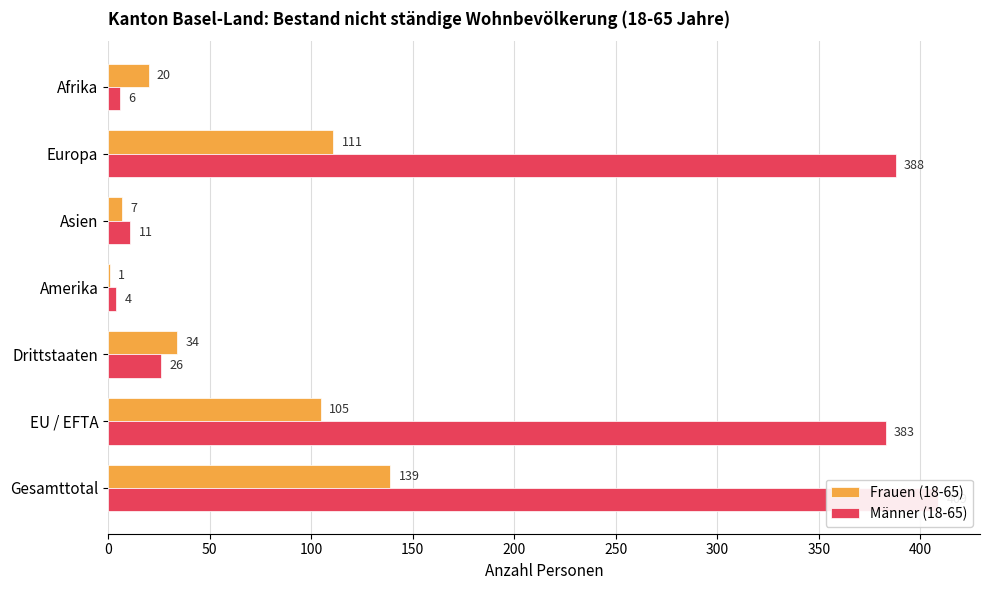

How many categories are shown in the chart?

7